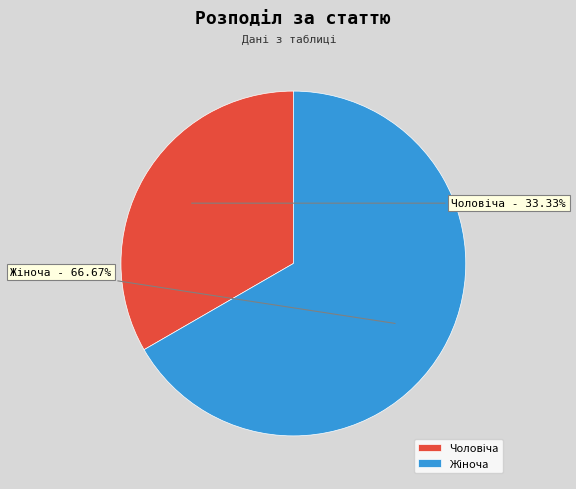

Is there any slice that represents more than half of the pie?

Yes